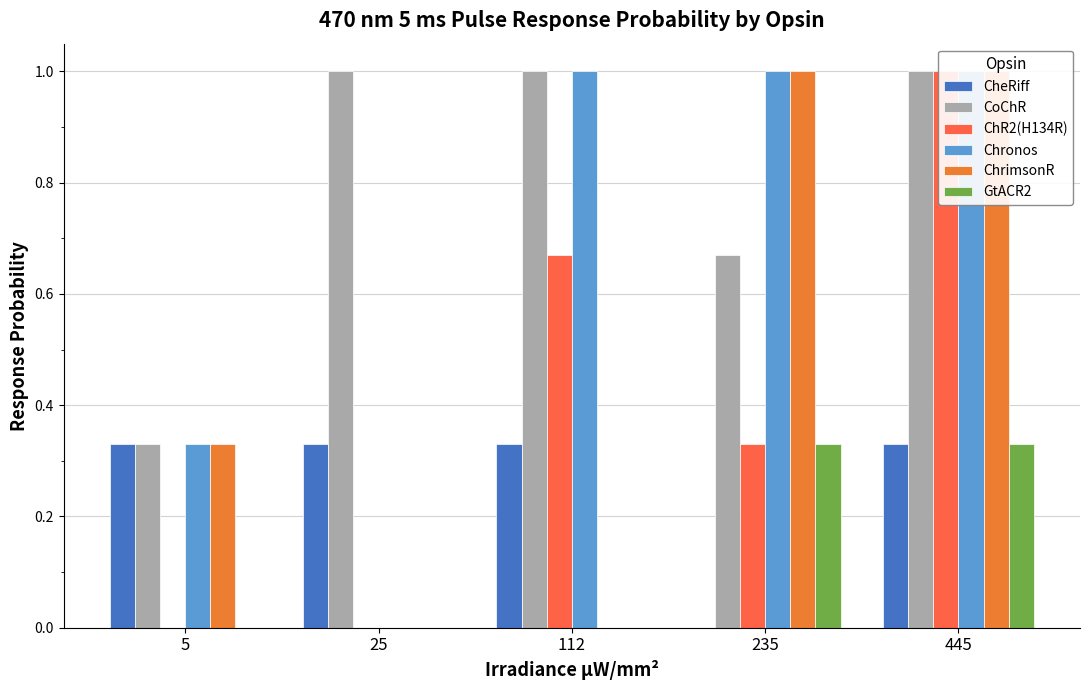

Which series has the largest total across all categories?

CoChR